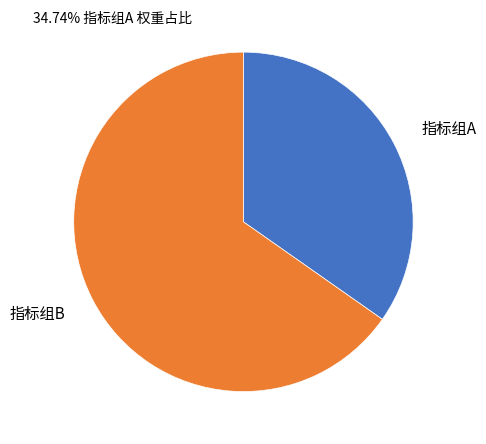

Between 指标组B and 指标组A, which is larger?

指标组B